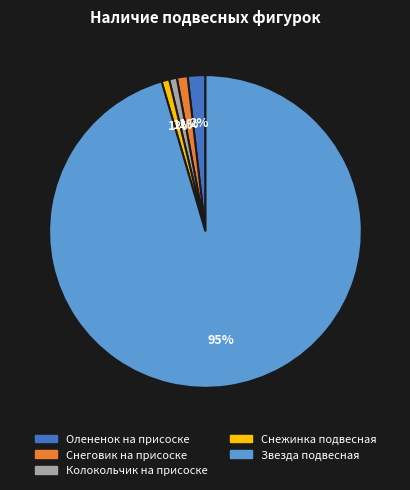

Combined, do Звезда подвесная and Олененок на присоске account for over 50%?

Yes